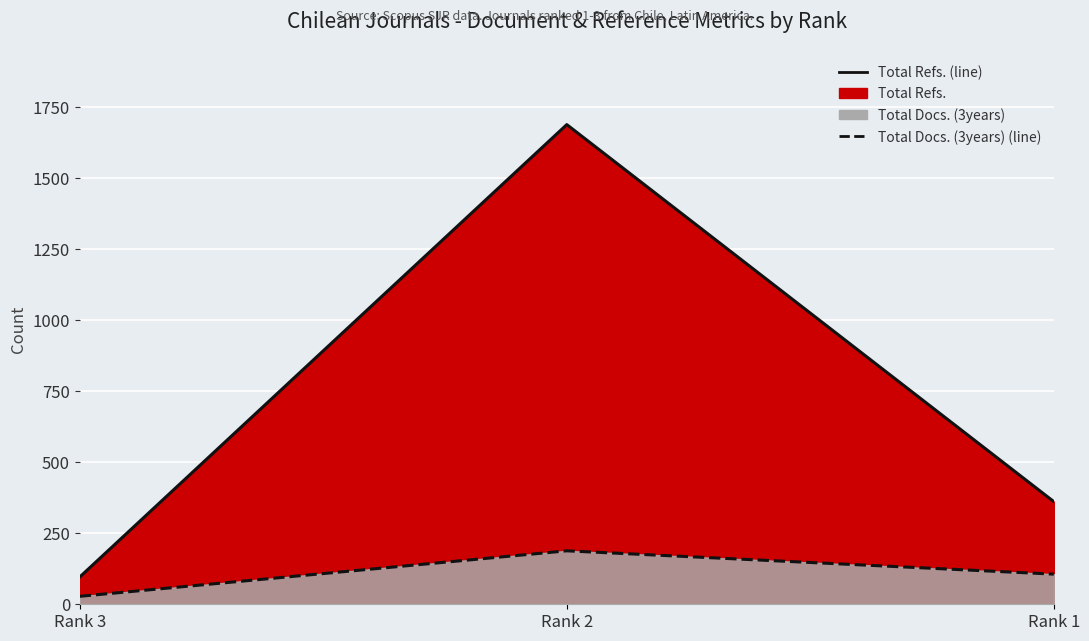

What is the sum of all Total Refs. (line) values?

2144